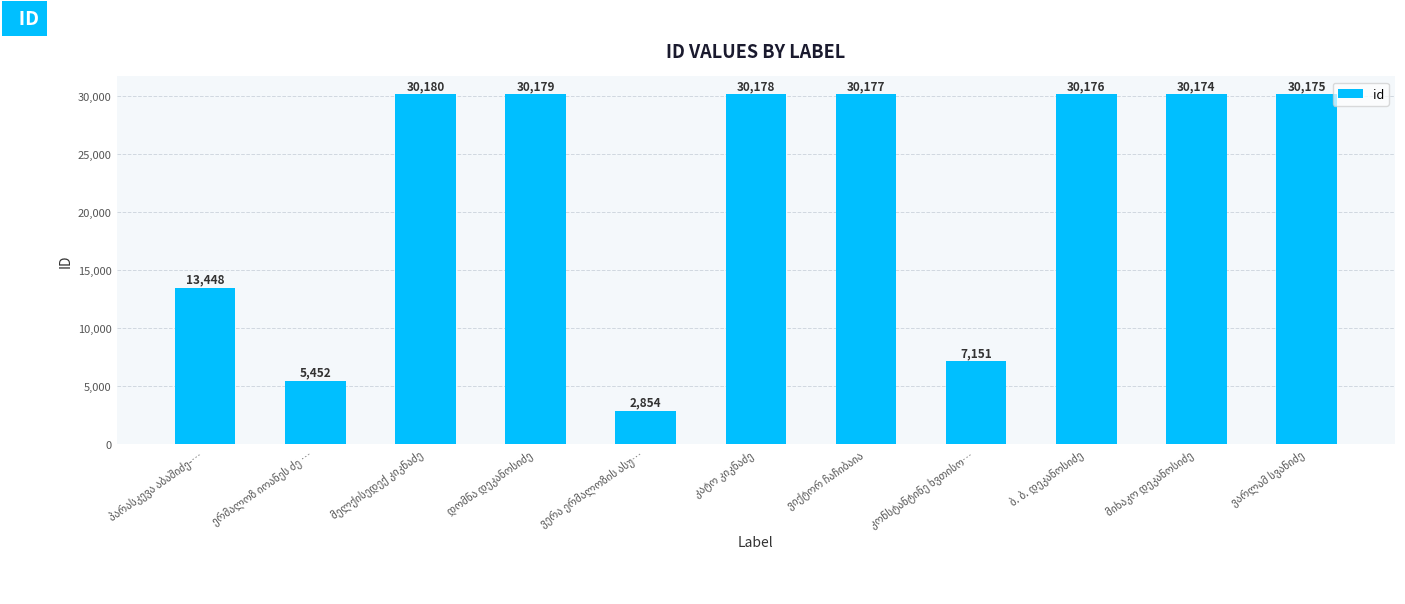

What is the value of the 8th bar from the left?

7151